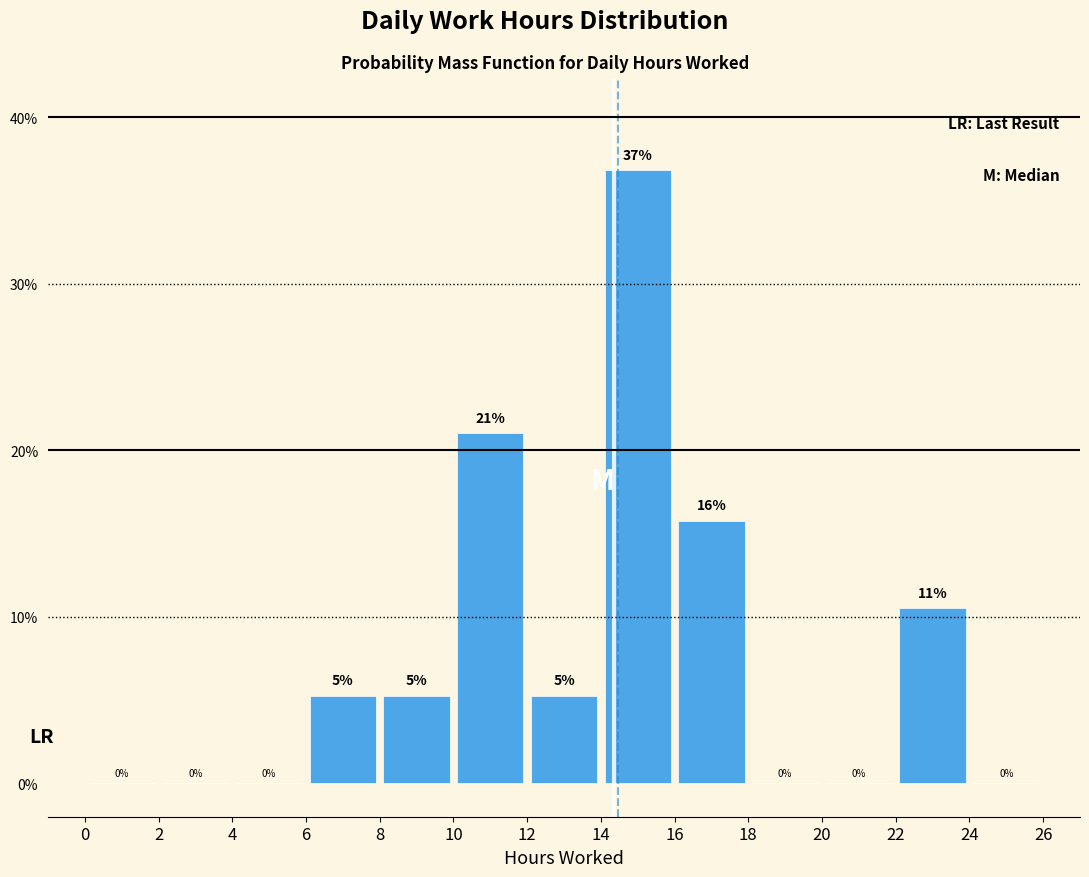

Which range on the x-axis has the tallest bar?

14 to 16